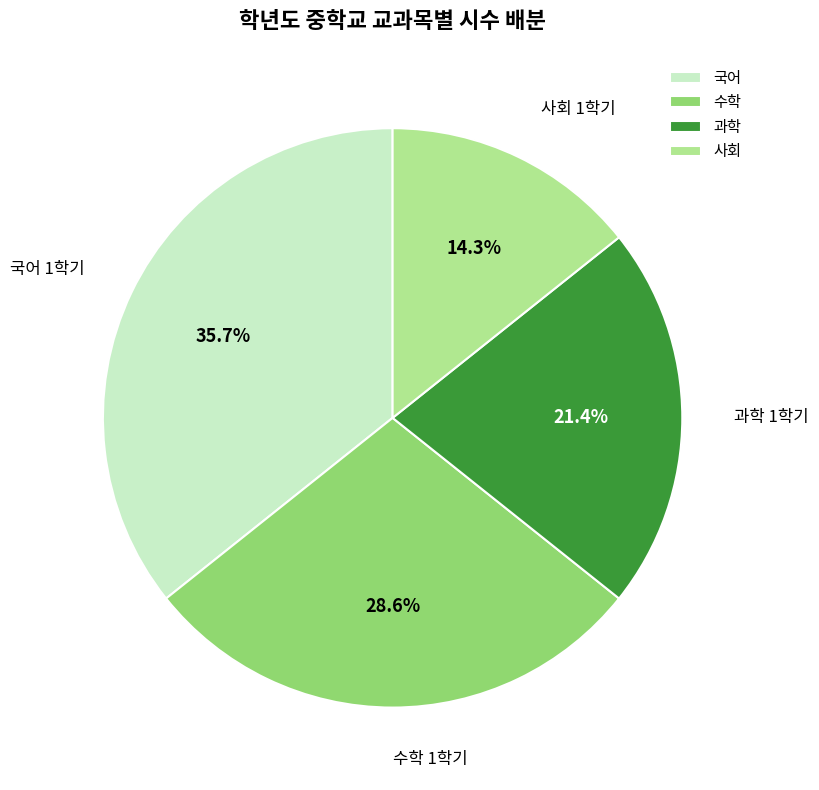

Do 수학 and 사회 together represent more than half of the pie?

No